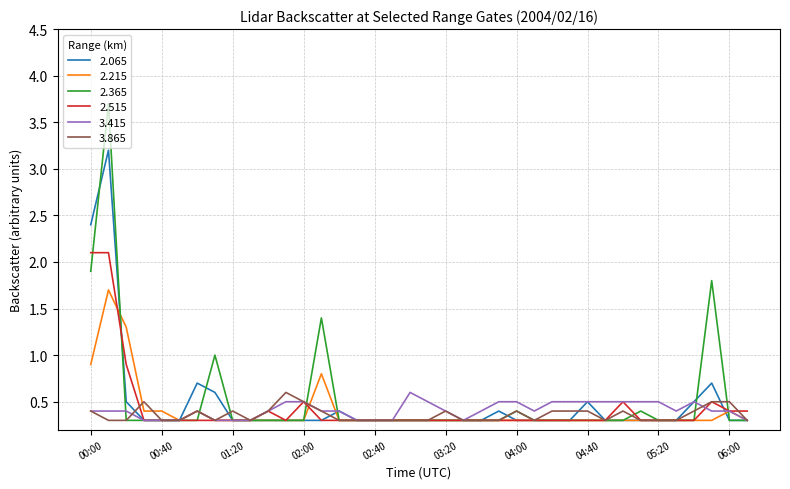

What are all the series names shown in the legend?

2.065, 2.215, 2.365, 2.515, 3.415, 3.865